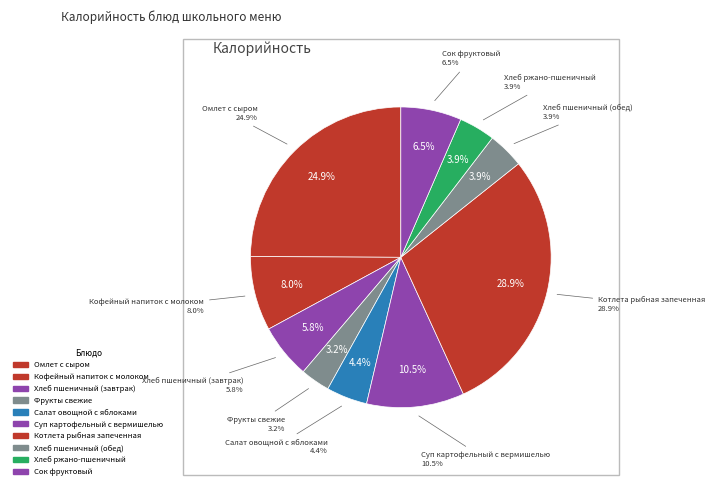

Is there a majority slice in this chart?

No